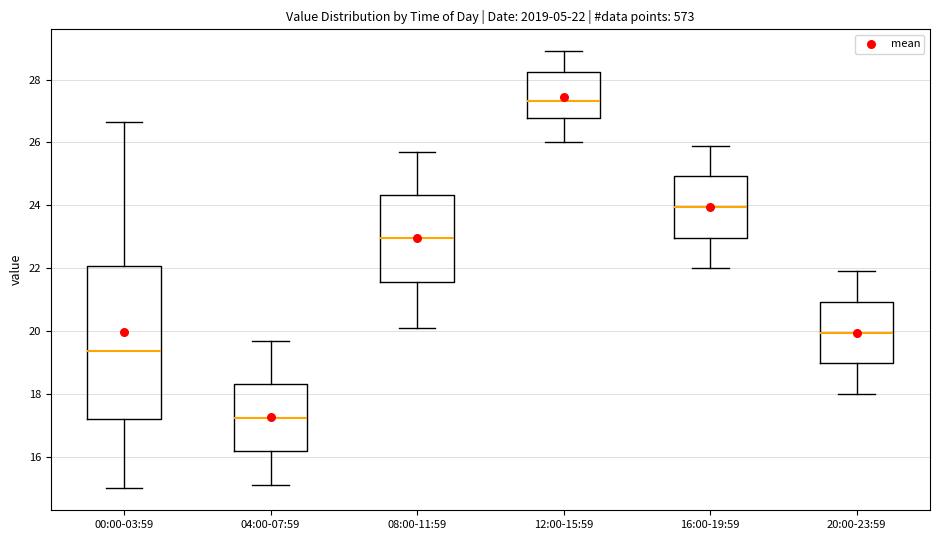

Which box has the highest median line?

12:00-15:59